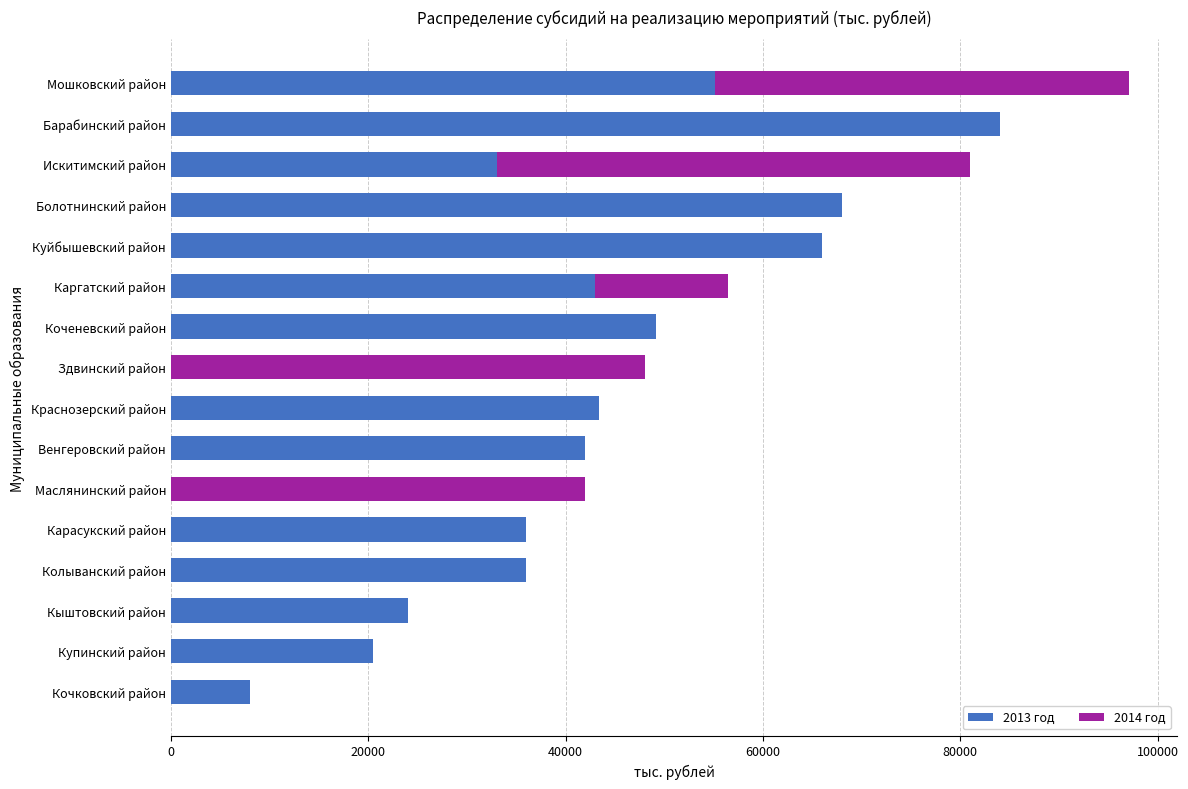

Is it true that 2013 год equals 24000 at Кыштовский район?

True